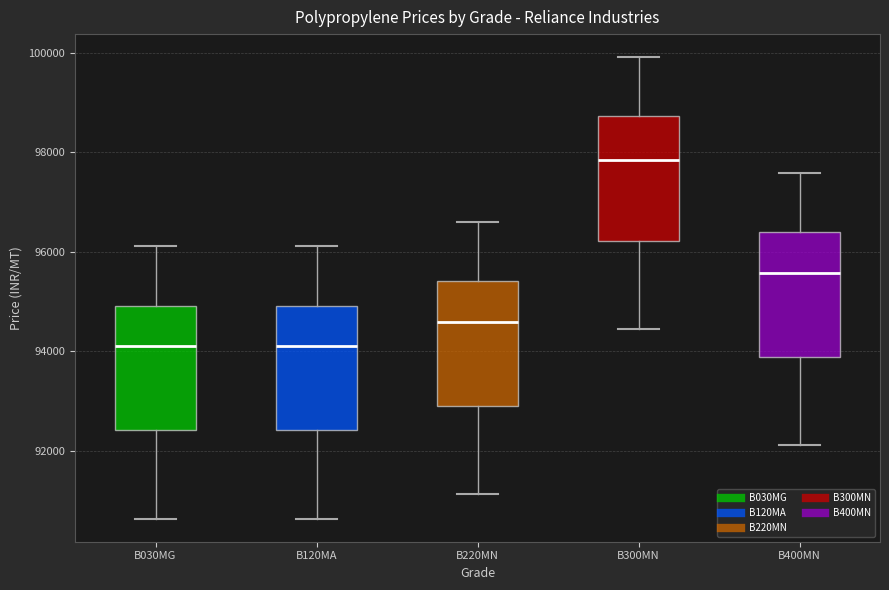

Where is the lower edge of the box for B300MN on the y-axis? The values are not printed on the chart, so give them approximately, as read against the axis.

96200